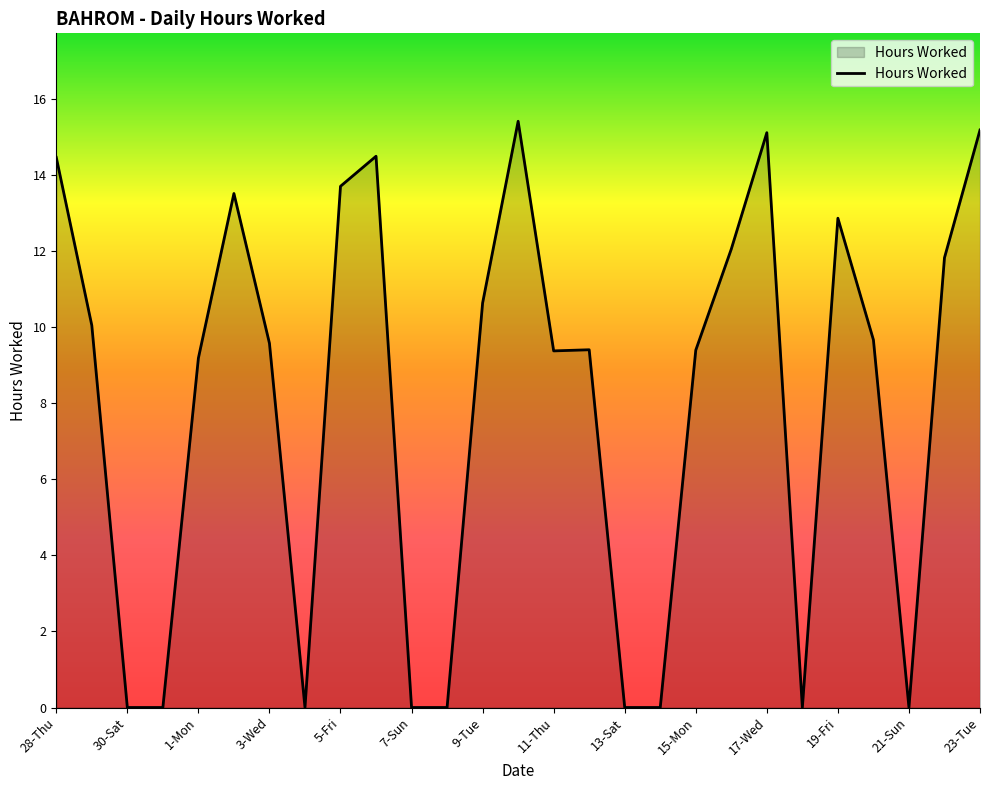

What is the maximum value shown in the chart?

15.4